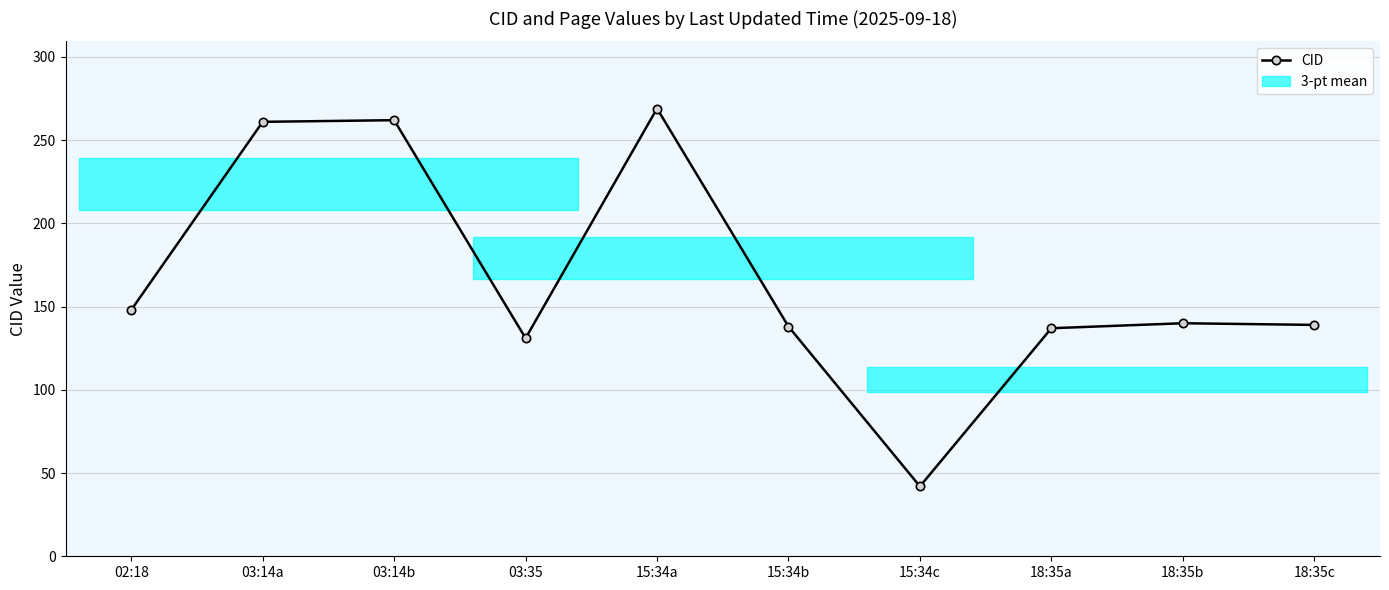

How many points are higher than both their immediate neighbors (excluding endpoints)?

3